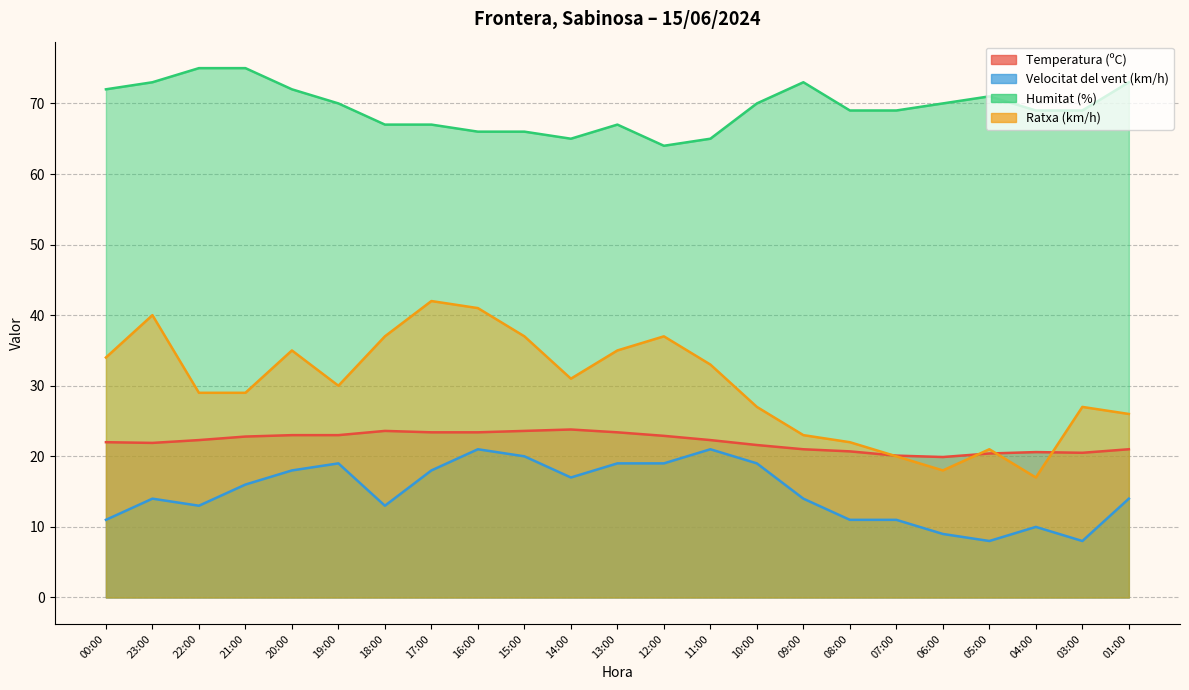

At which category is the sum across all series the highest?

16:00